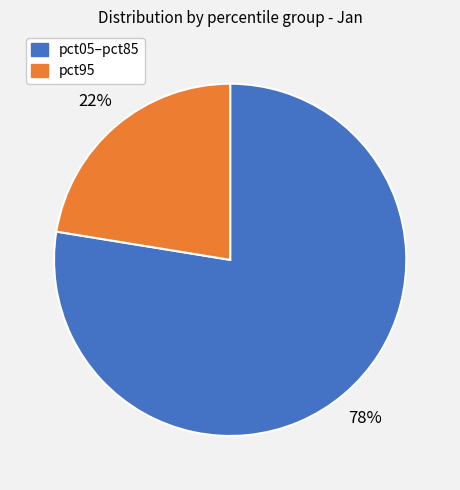

To the nearest percent, what is the average slice percentage?

50%